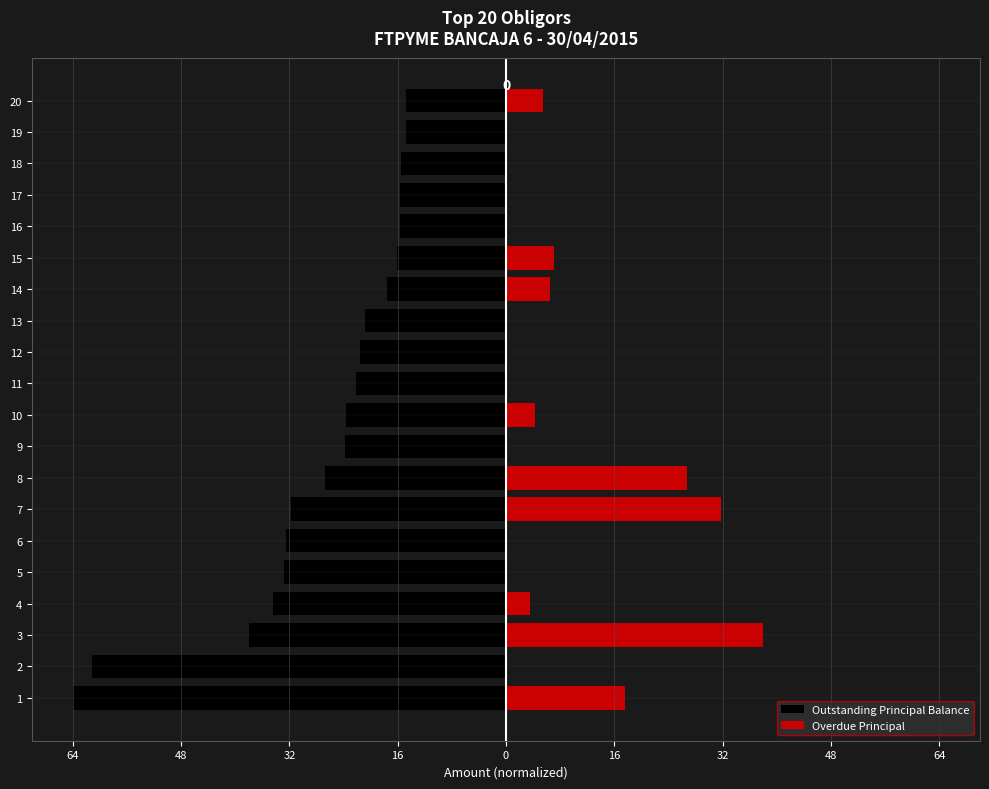

What is the total value across all series at 18?

-15.6